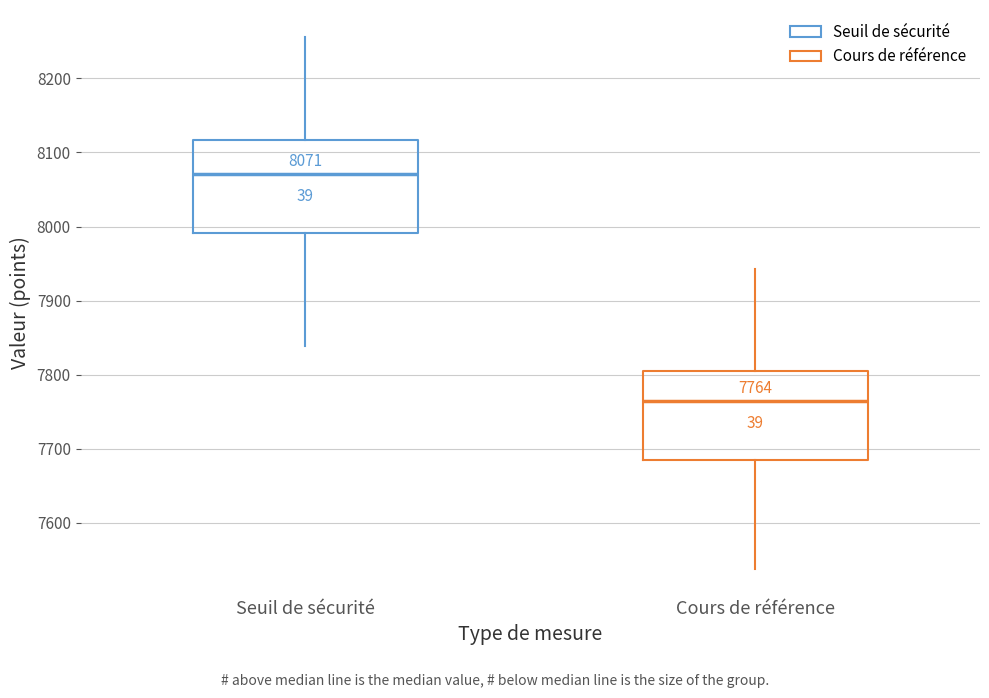

Which box's median line is the lowest?

Cours de référence